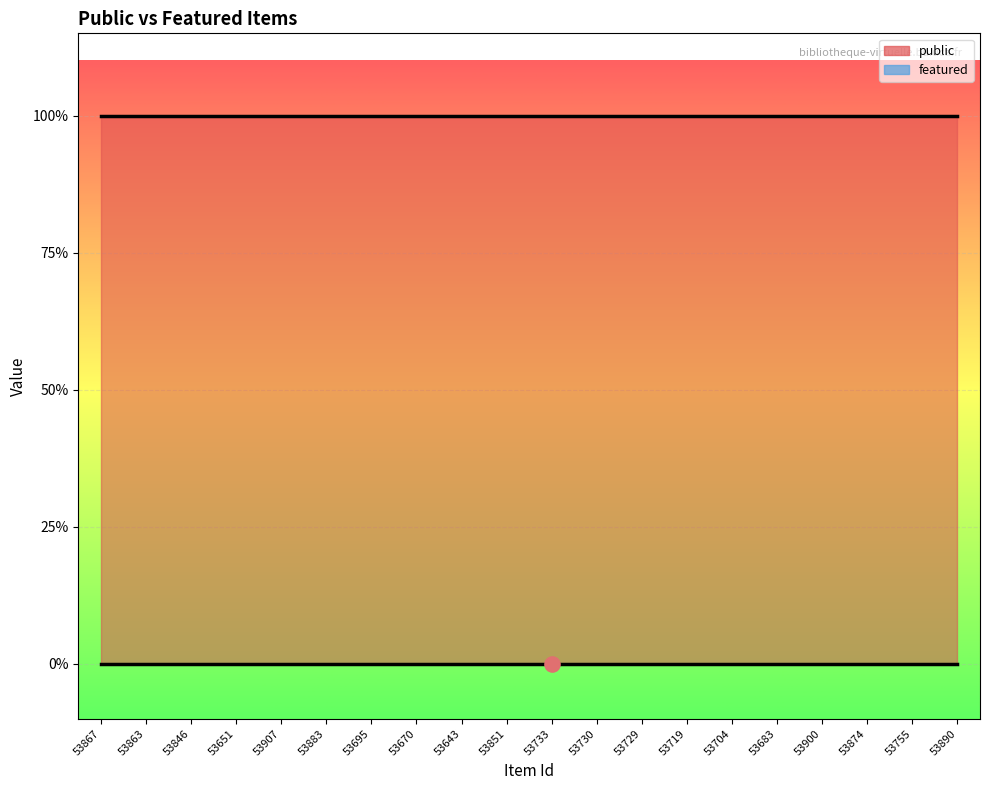

Which series has the widest spread of Y values?

public